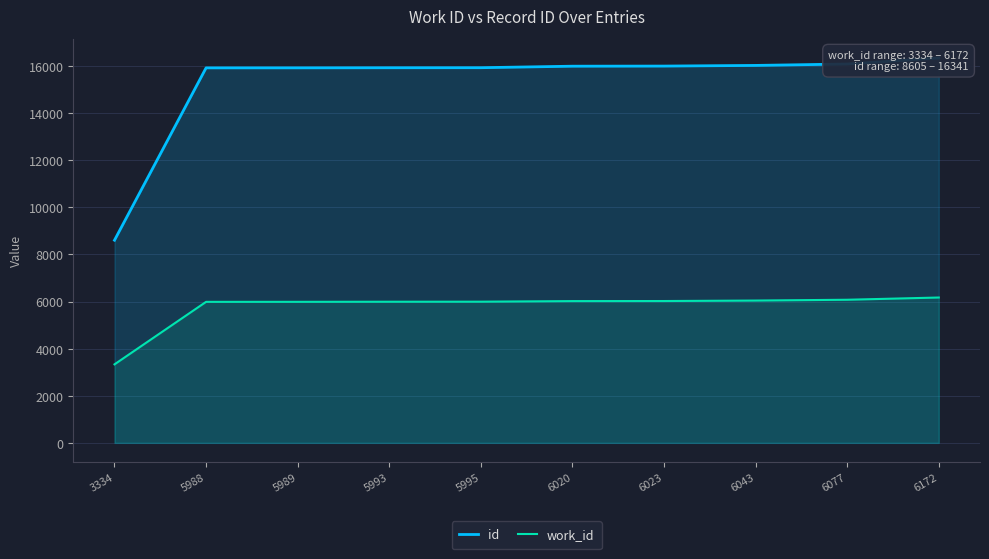

Is the value of work_id at 5989 greater than the value of id at 5995?

No